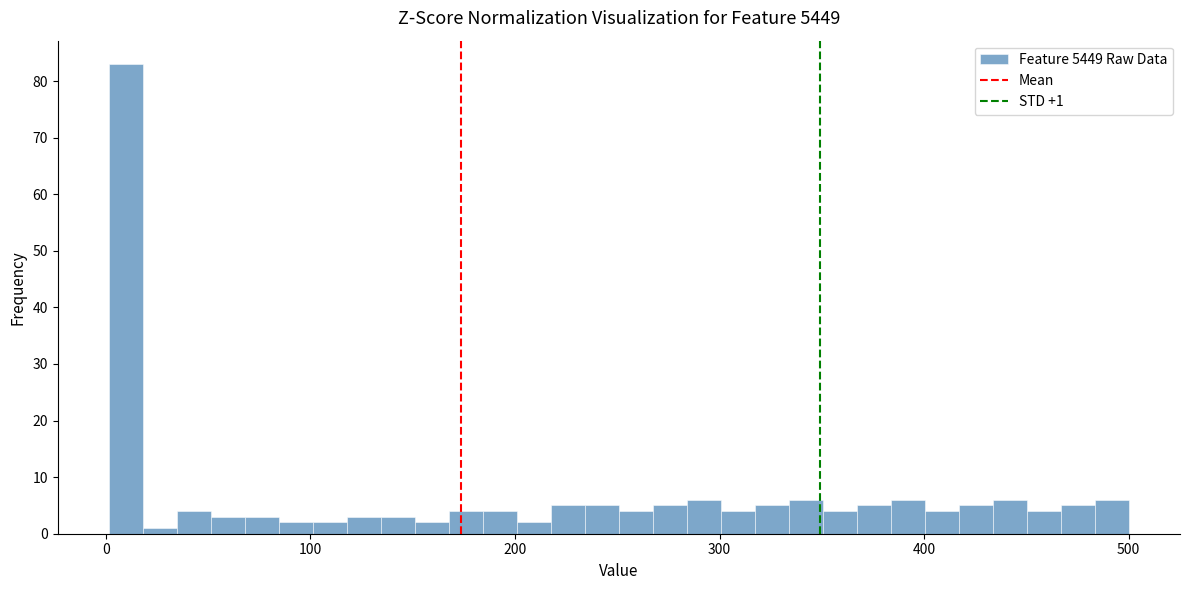

Read against the x-axis, roughly where is the centre of the tallest bar?

10